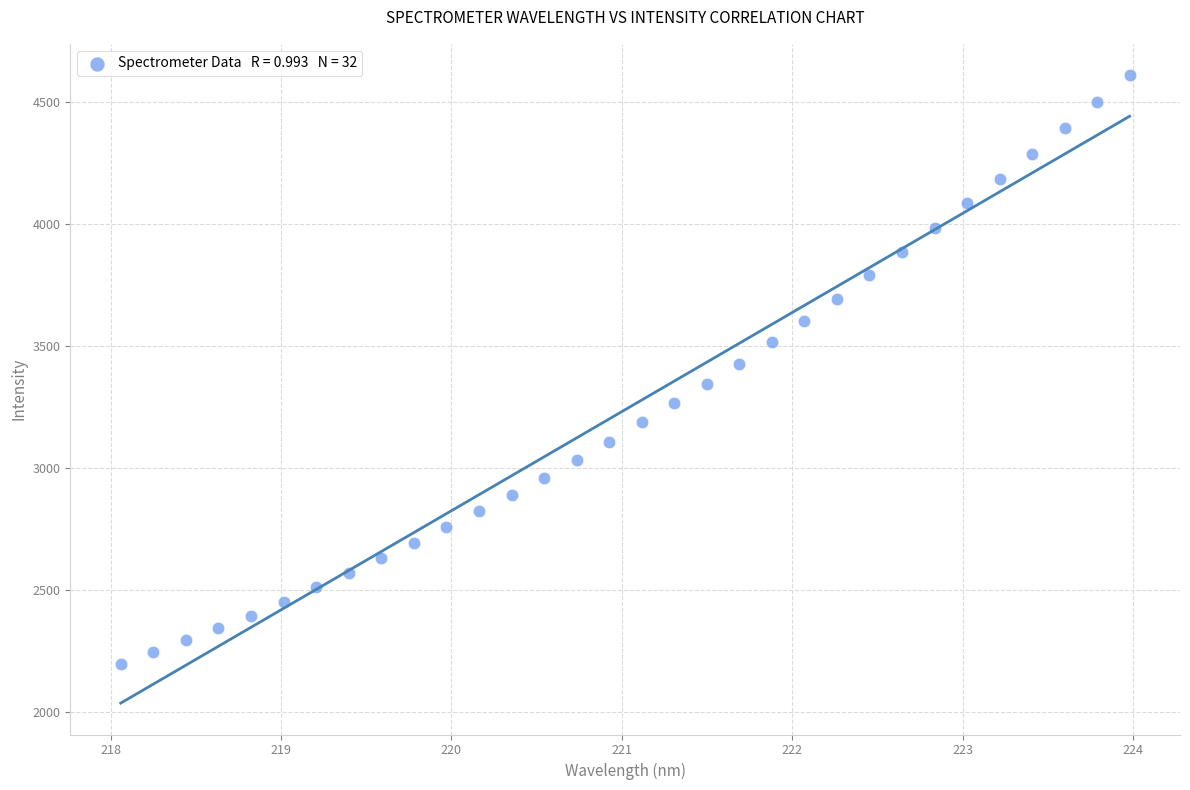

What is the range of Y values (max minus min)?

2412.3